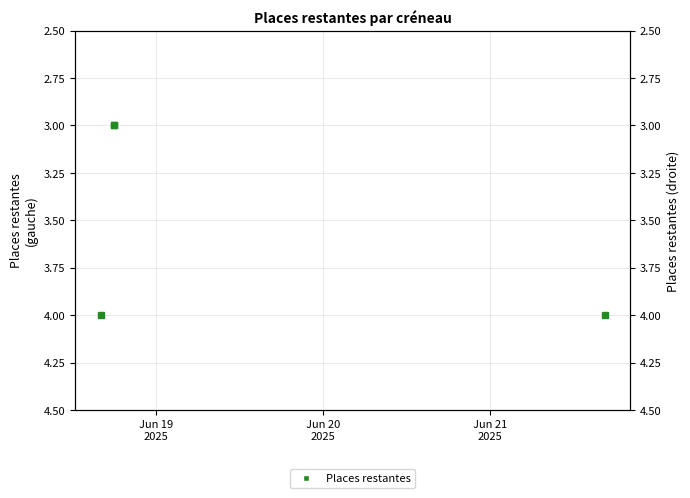

Is it true that the value at Jun 19
2025 is 7?

False